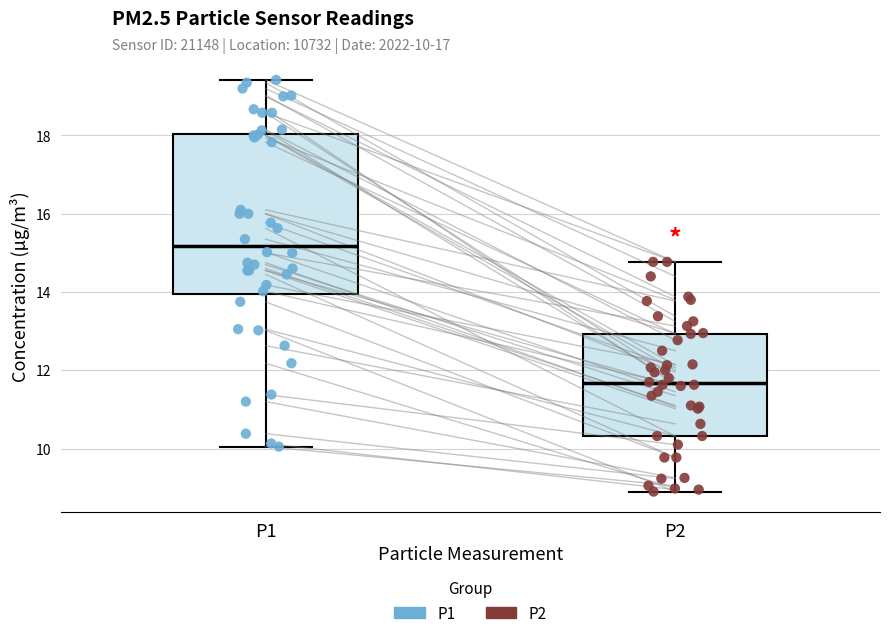

Which box has the highest median line?

P1